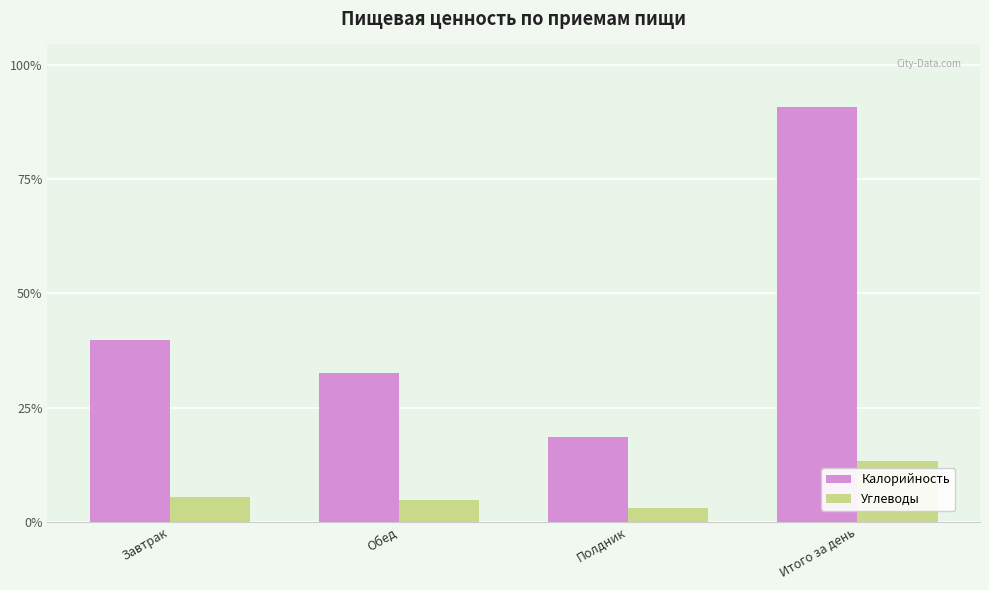

At how many categories does at least one series exceed 705?

2